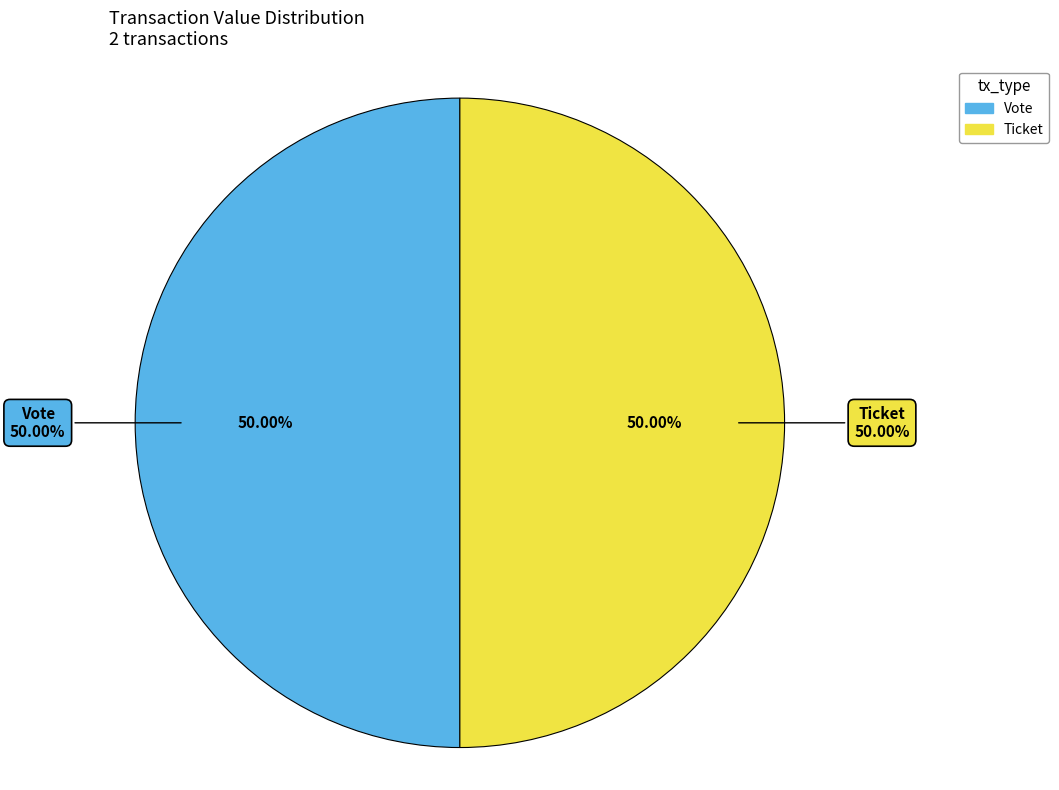

Count the number of slices in the pie.

2